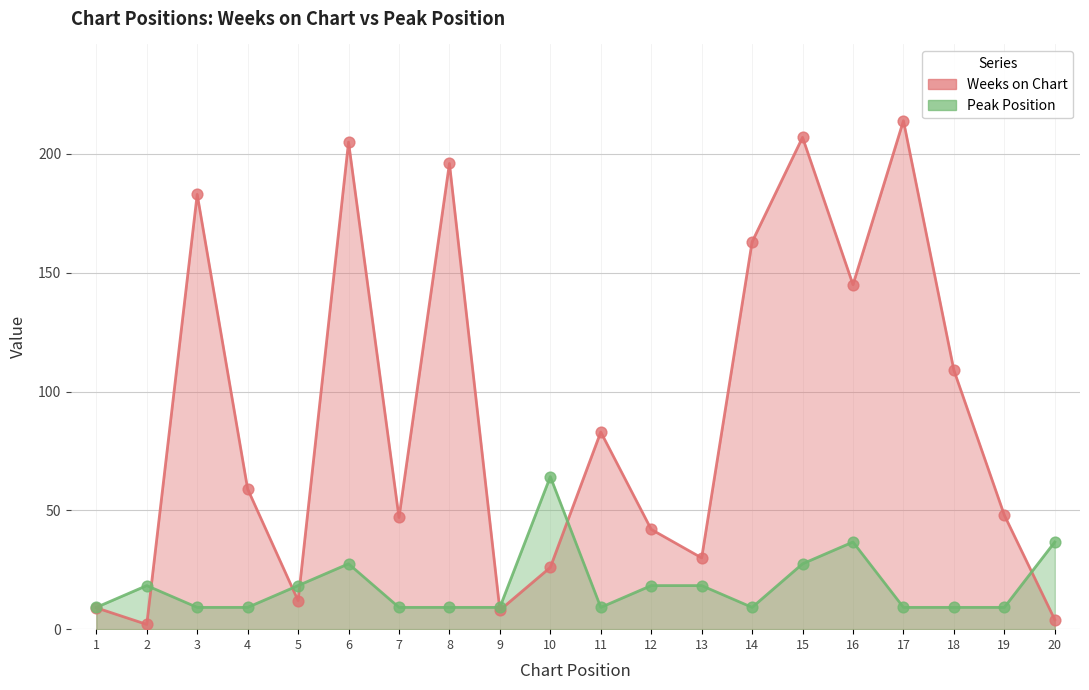

Which series reaches the maximum Y coordinate?

Weeks on Chart